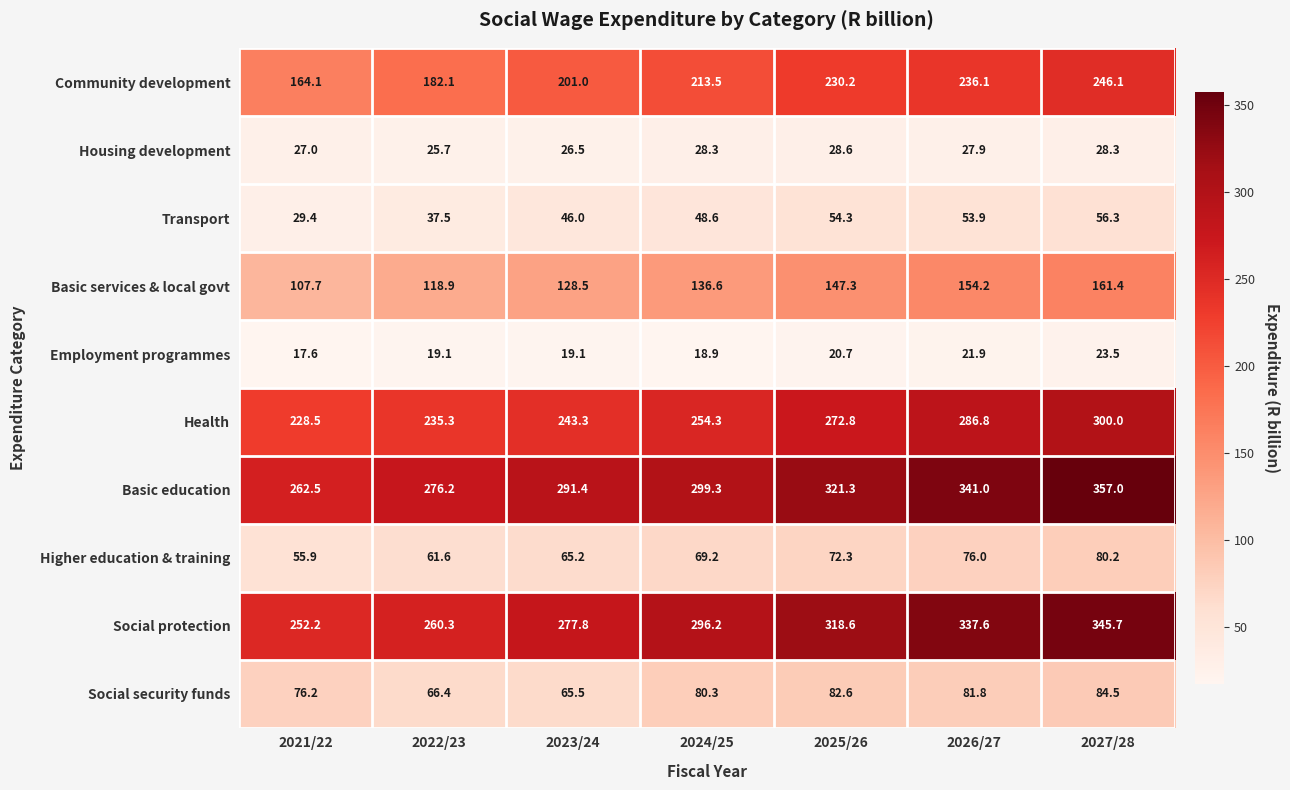

What is the average value of the Health series?

260.1